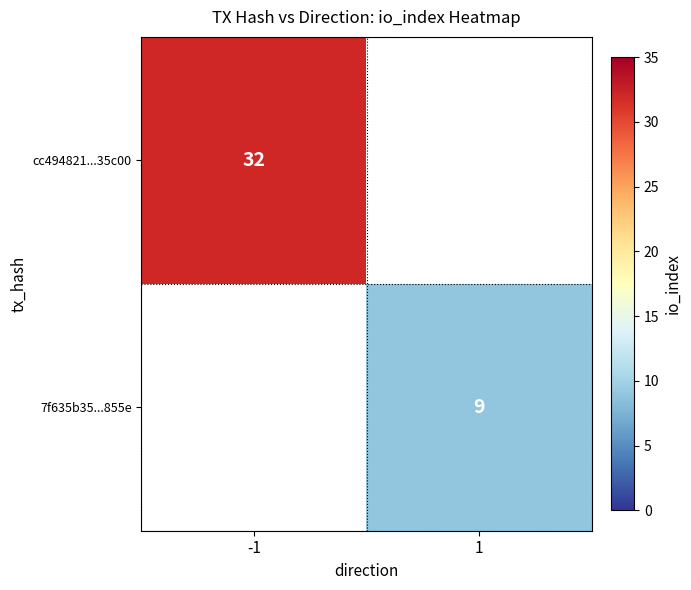

The cc494821...35c00 series shows 32 at -1. True or false?

True